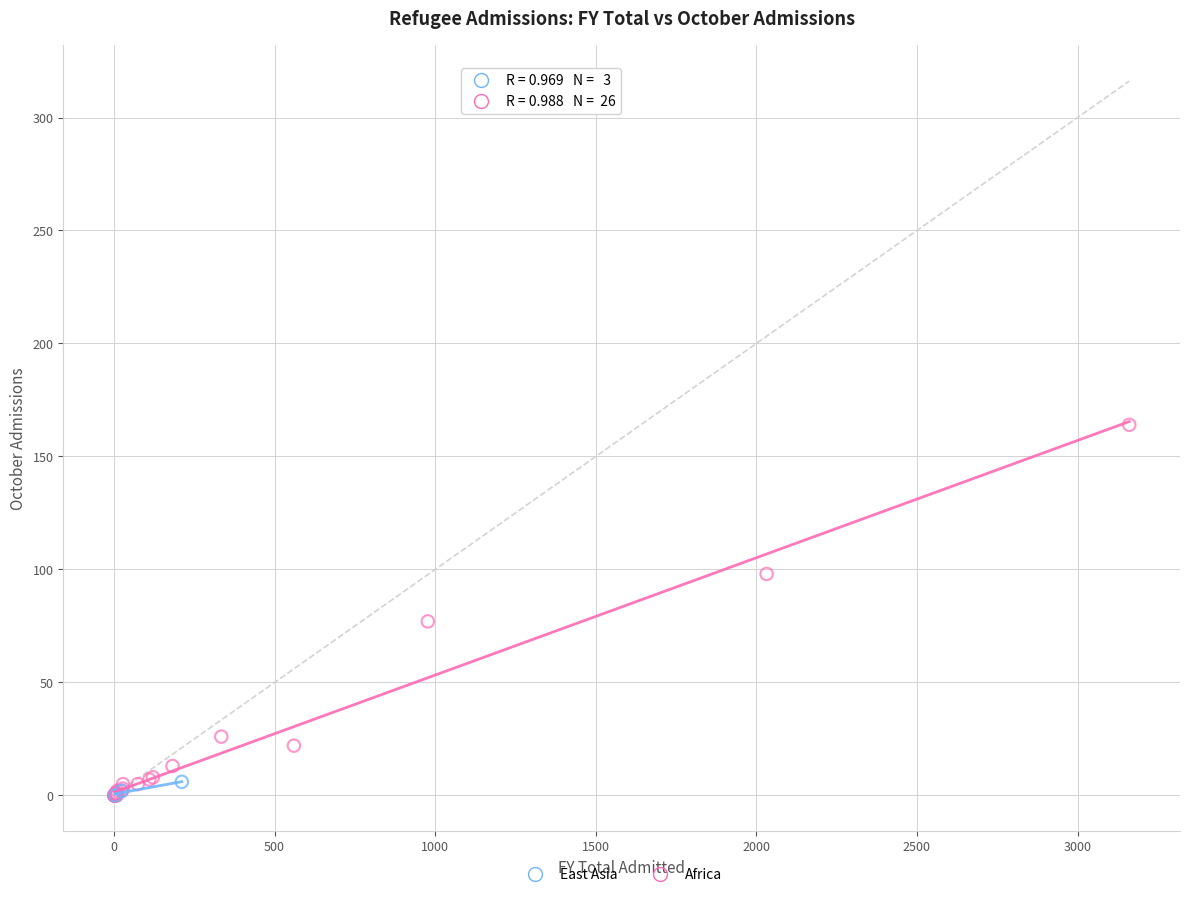

Which series contains the highest Y value?

Africa